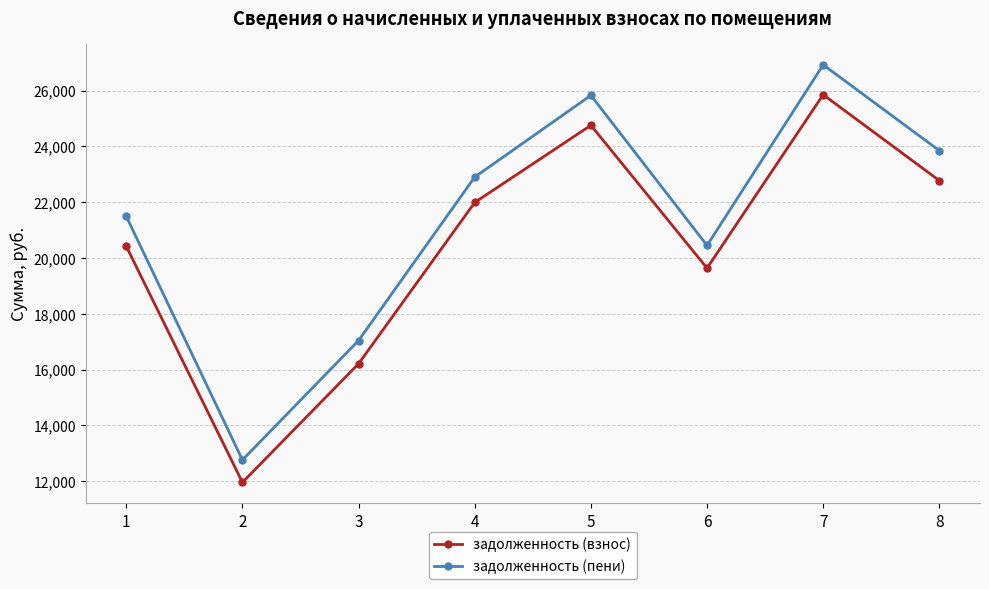

True or false: задолженность (взнос) and задолженность (пени) intersect in this chart.

False